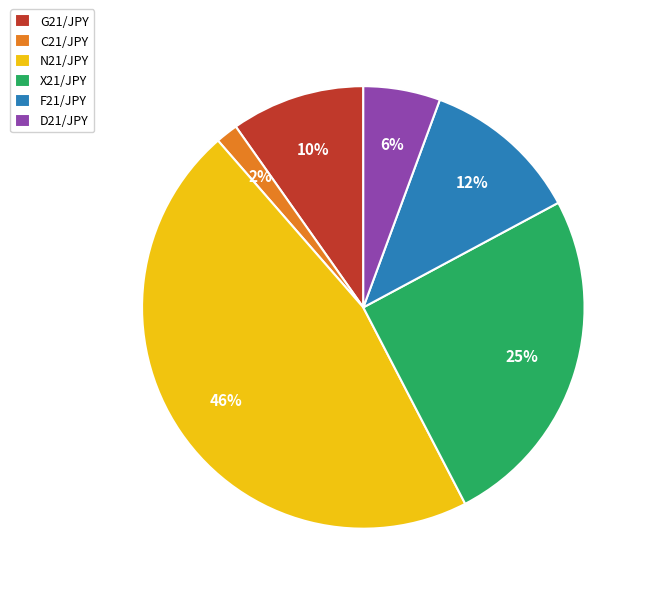

To the nearest percent, what is the difference between the G21/JPY and D21/JPY slice percentages?

4%